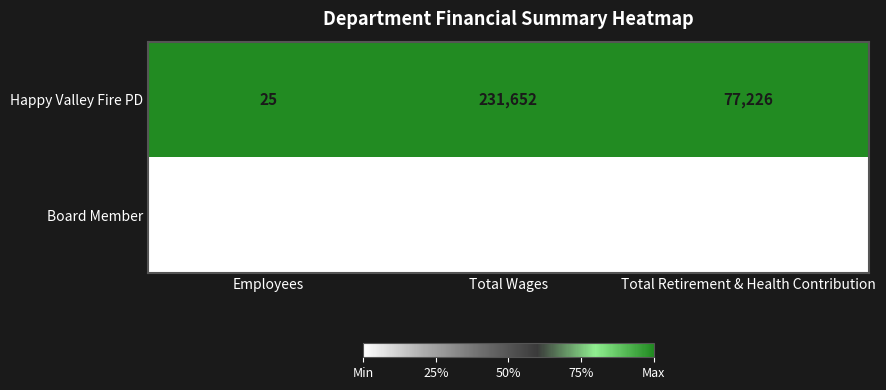

Reading left to right, what are all the values shown in this chart?

Happy Valley Fire PD: 25	231652	77226
Board Member: 5	2450	0